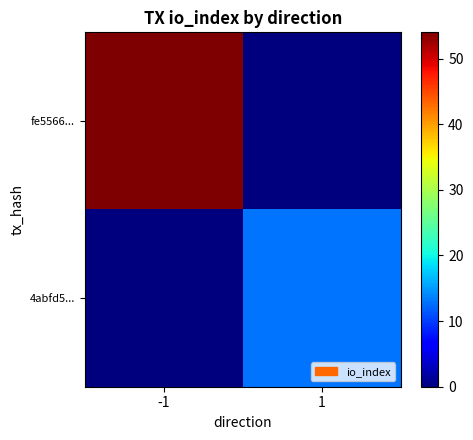

Rank the series by their maximum value, from highest to lowest.

fe5566..., 4abfd5...